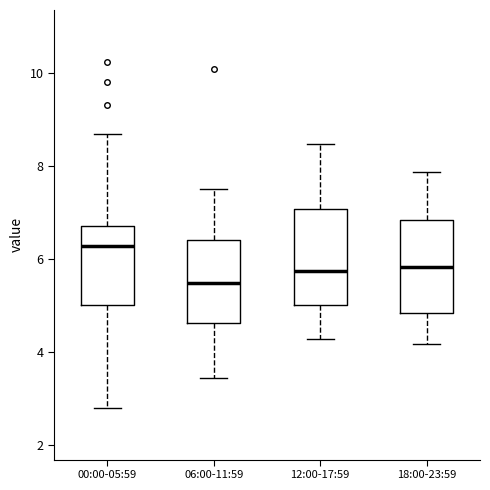

Where does the lower whisker of the box for 06:00-11:59 end on the y-axis? The values are not printed on the chart, so give them approximately, as read against the axis.

3.4